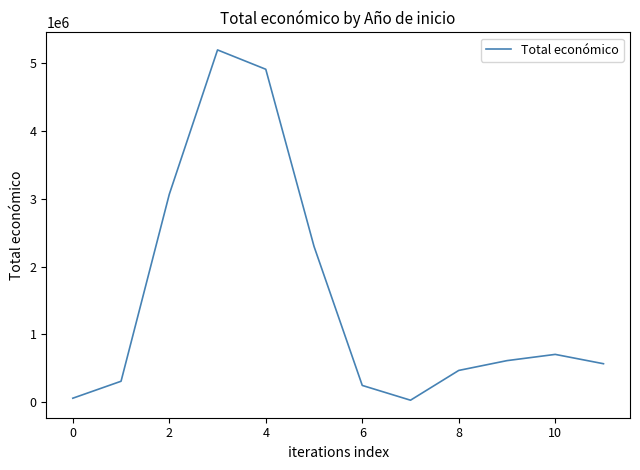

What is the greatest value displayed?

5187255